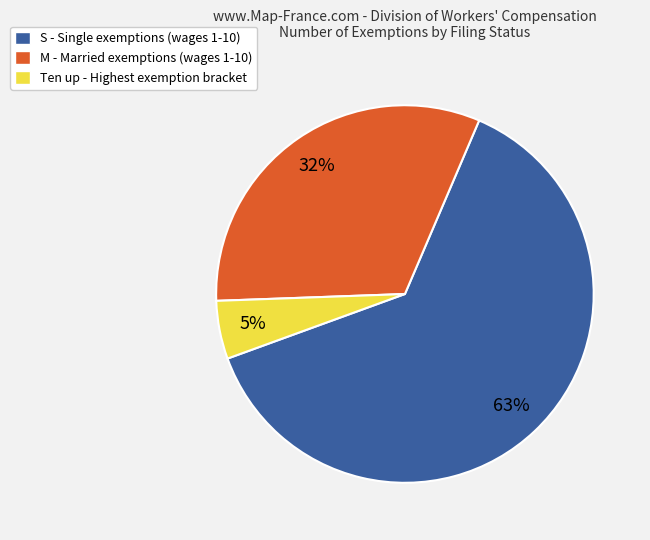

Is there any slice that represents more than half of the pie?

Yes